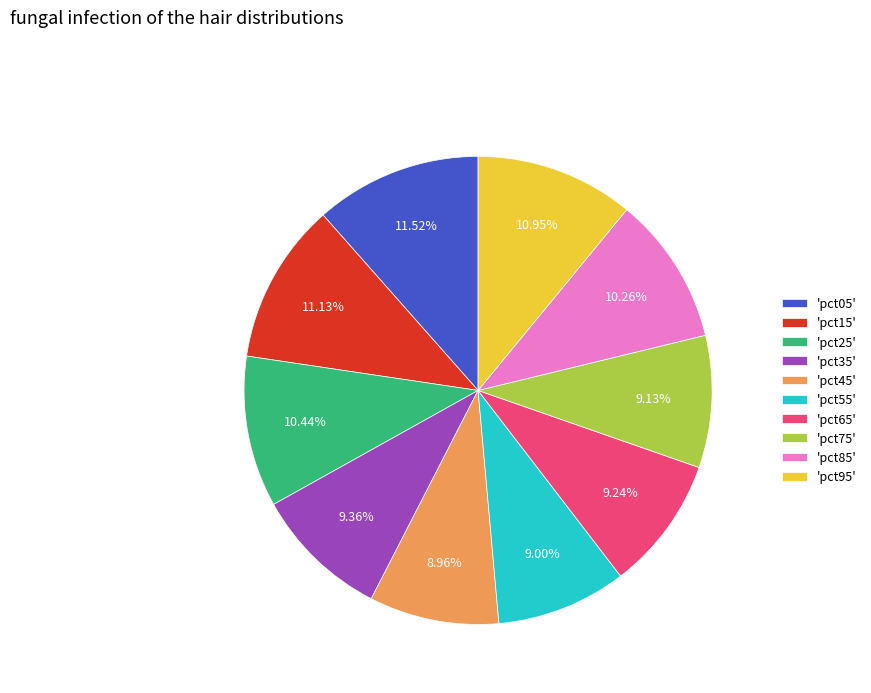

Between 'pct45' and 'pct15', which is larger?

'pct15'